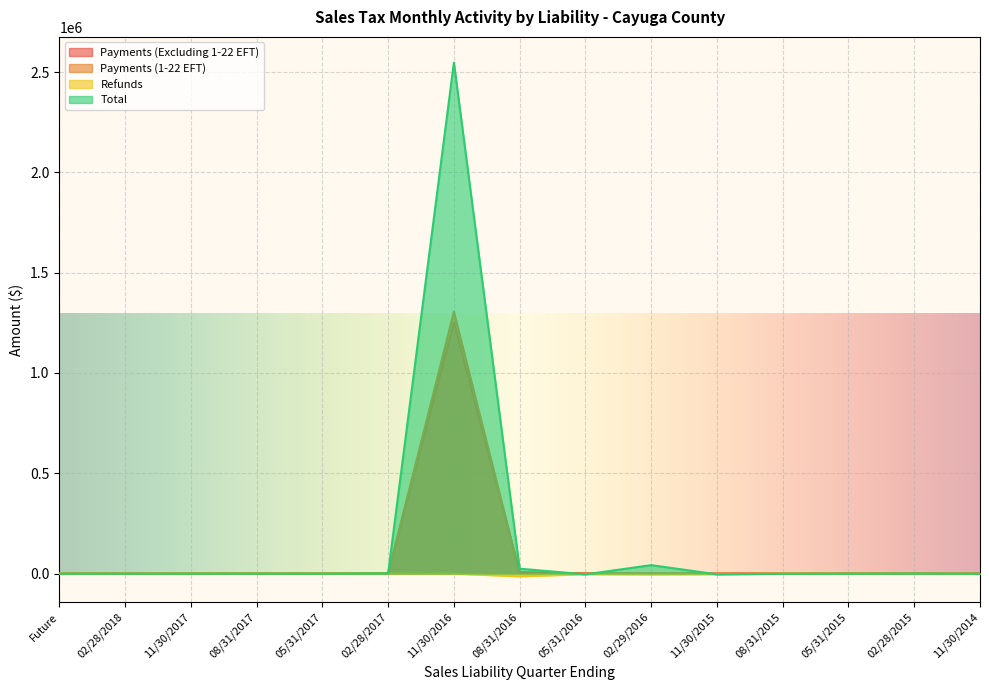

Reading left to right, list all the values displayed in this chart.

Payments (Excluding 1-22 EFT): 0.0	0.0	0.0	0.0	0.0	539.0	1252586.5	6822.2	730.5	157.7	54.2	54.4	13.6	222.3	2.8
Payments (1-22 EFT): 0.0	0.0	0.0	0.0	0.0	884.1	1304908.1	8.0	0.9	0.0	78.1	0.0	0.0	0.0	0.0
Refunds: 0.0	0.0	0.0	0.0	0.0	0.0	-703.8	-13904.9	-3412.6	-4671.1	-3685.3	-495.8	-497.3	-229.5	-981.1
Total: 0.0	0.0	0.0	0.0	0.0	1413.7	2547159.6	24308.4	-4120.6	41937.9	-3964.4	-931.7	-467.8	393.6	-557.4